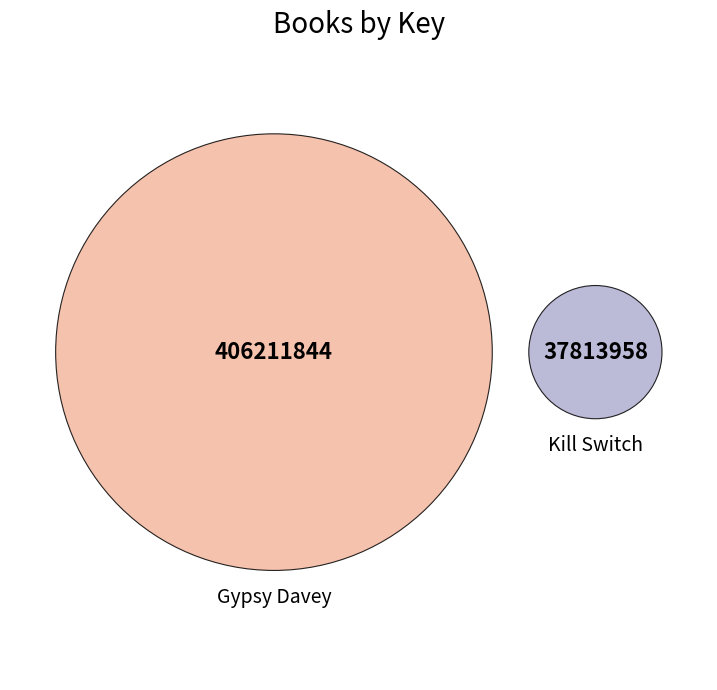

Is it true that Gypsy Davey is 82% of the pie?

False